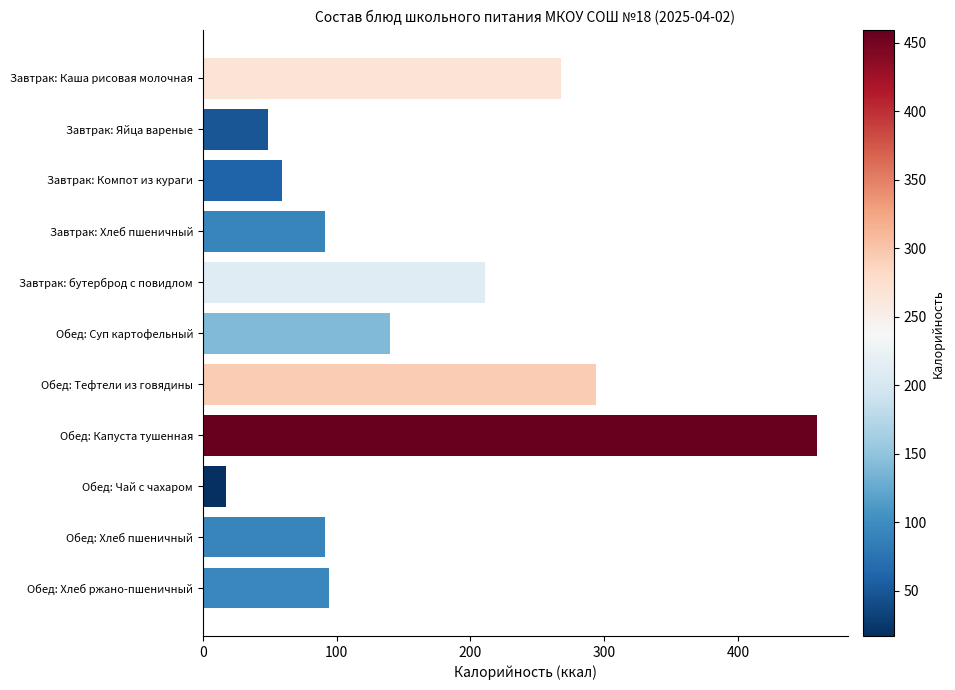

The chart shows a value of 77.3 at Завтрак: Яйца вареные. True or false?

False